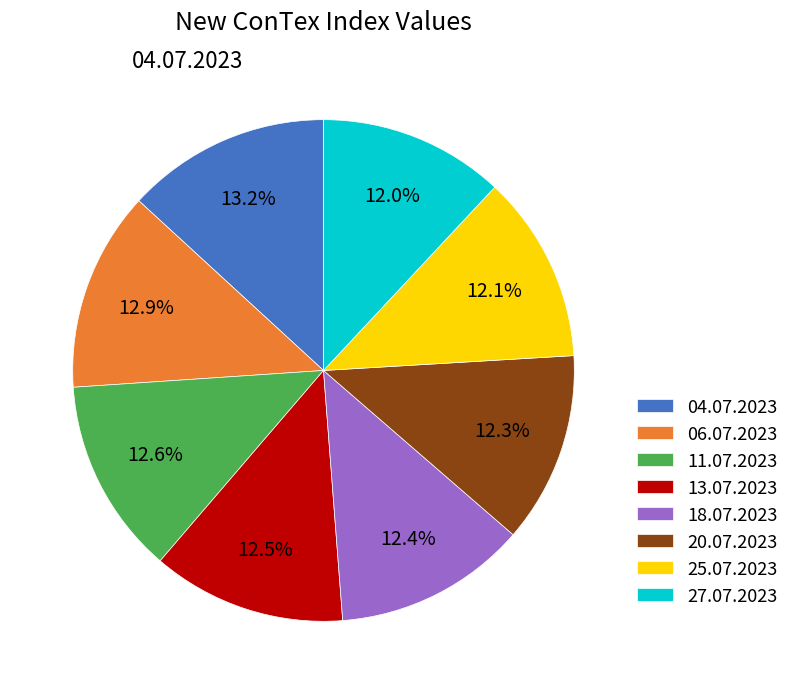

Is it true that 25.07.2023 is 20% of the pie?

False